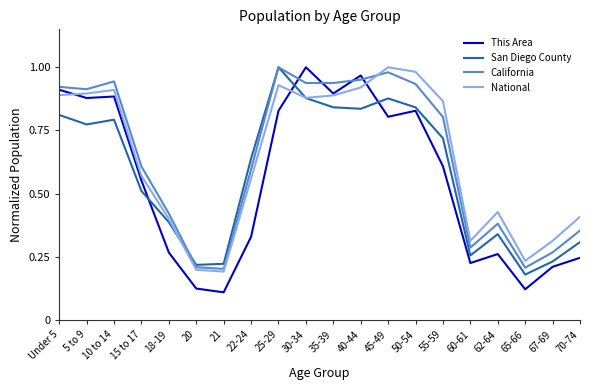

Which series has the largest range (max minus min)?

This Area